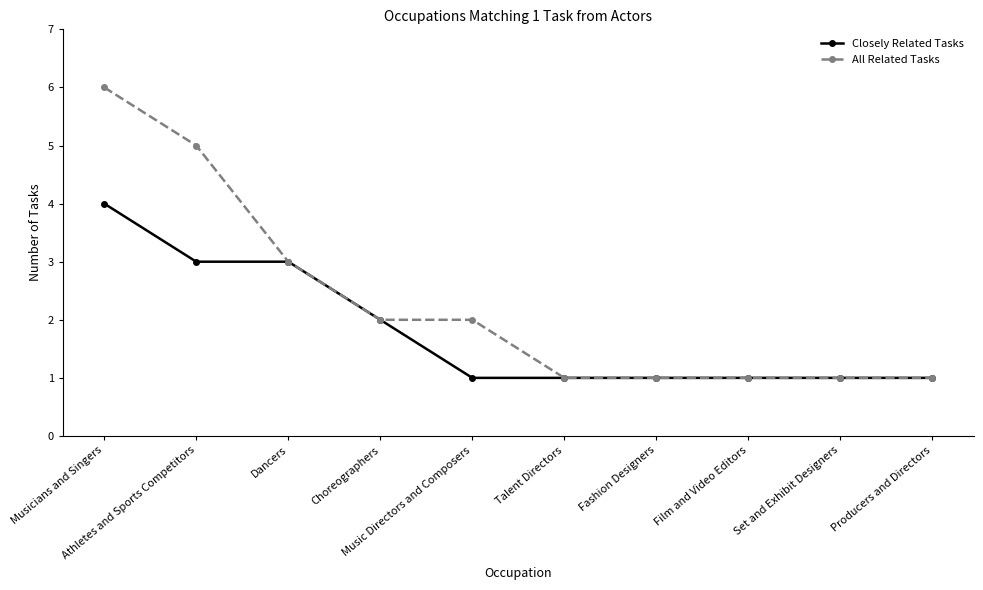

Is it true that All Related Tasks equals 1 at Set and Exhibit Designers?

True